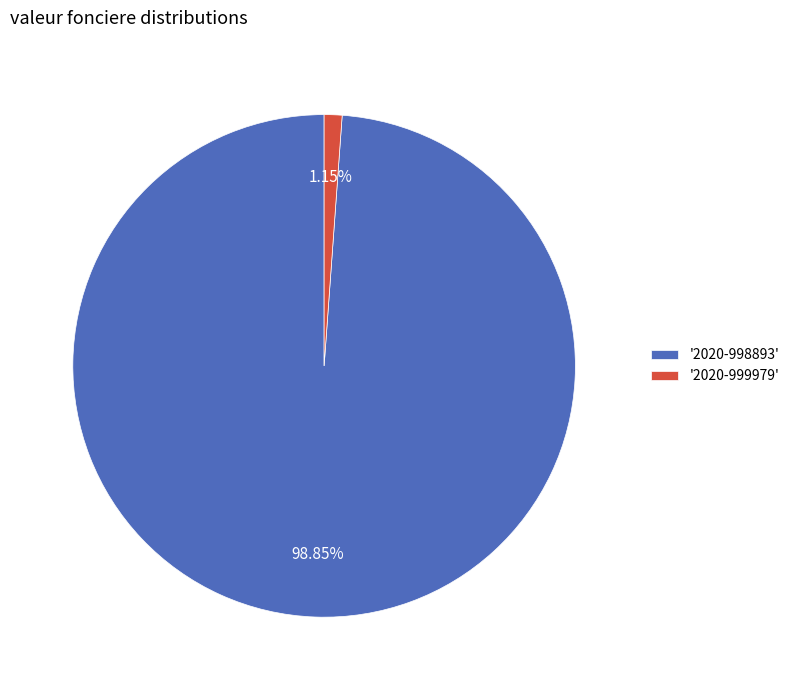

Count the number of slices in the pie.

2